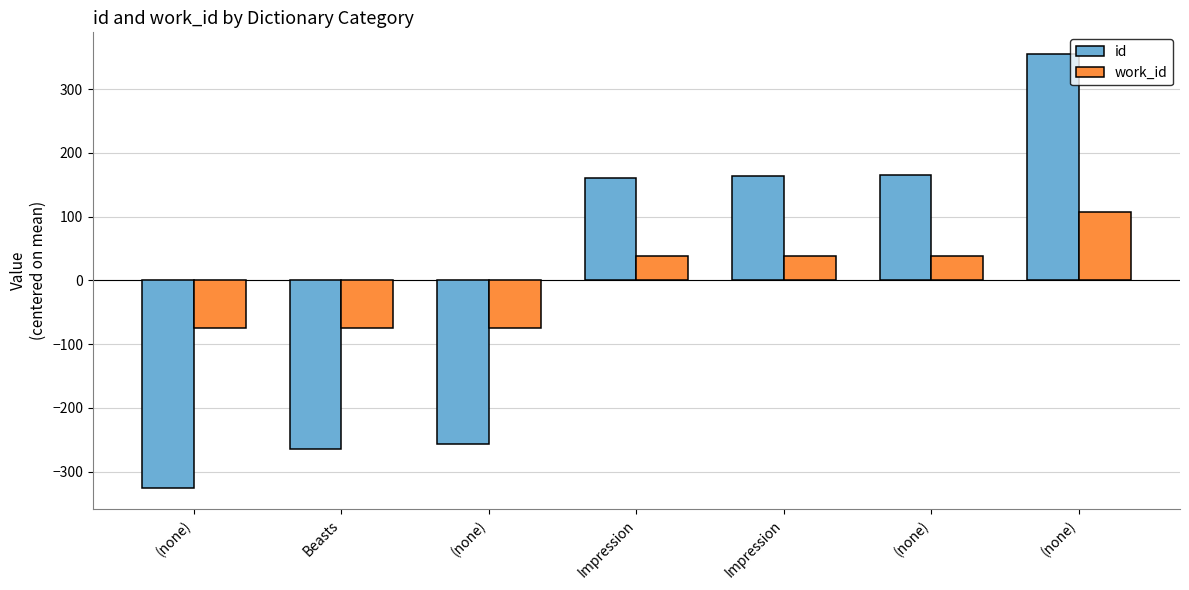

How many values in work_id are below zero?

3